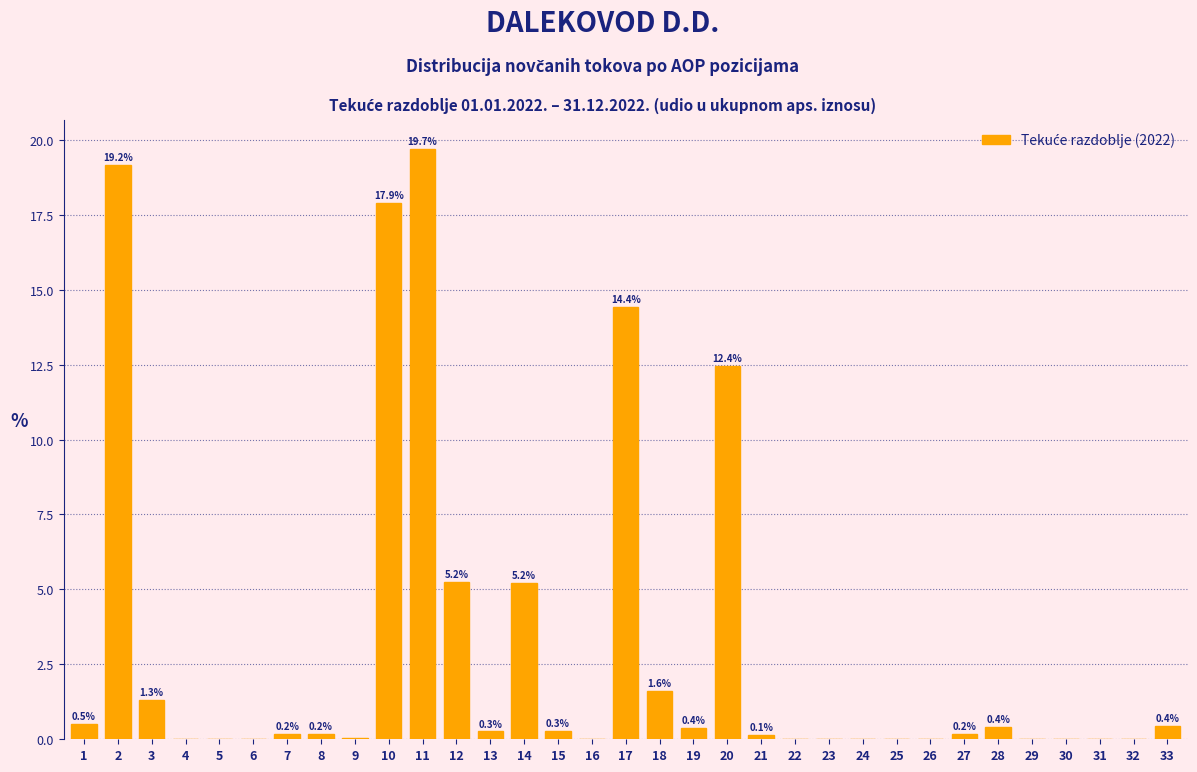

What is the approximate value at 13?

0.3